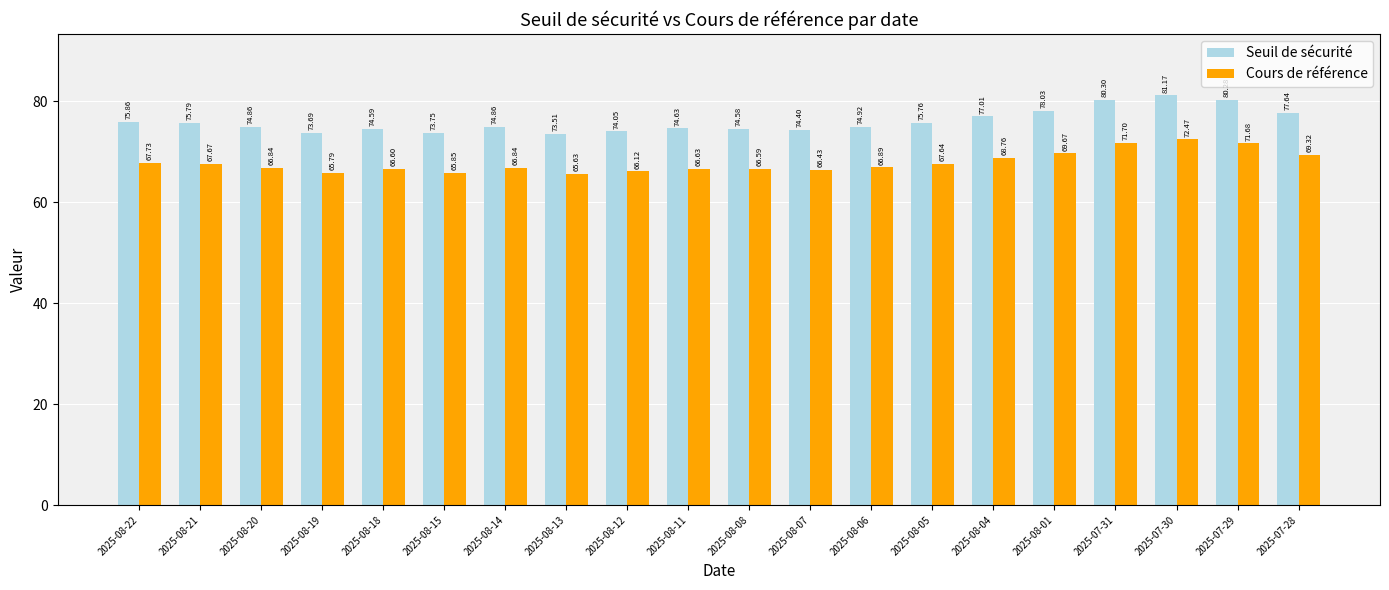

Rank the series at 2025-08-21 from highest to lowest value.

Seuil de sécurité, Cours de référence